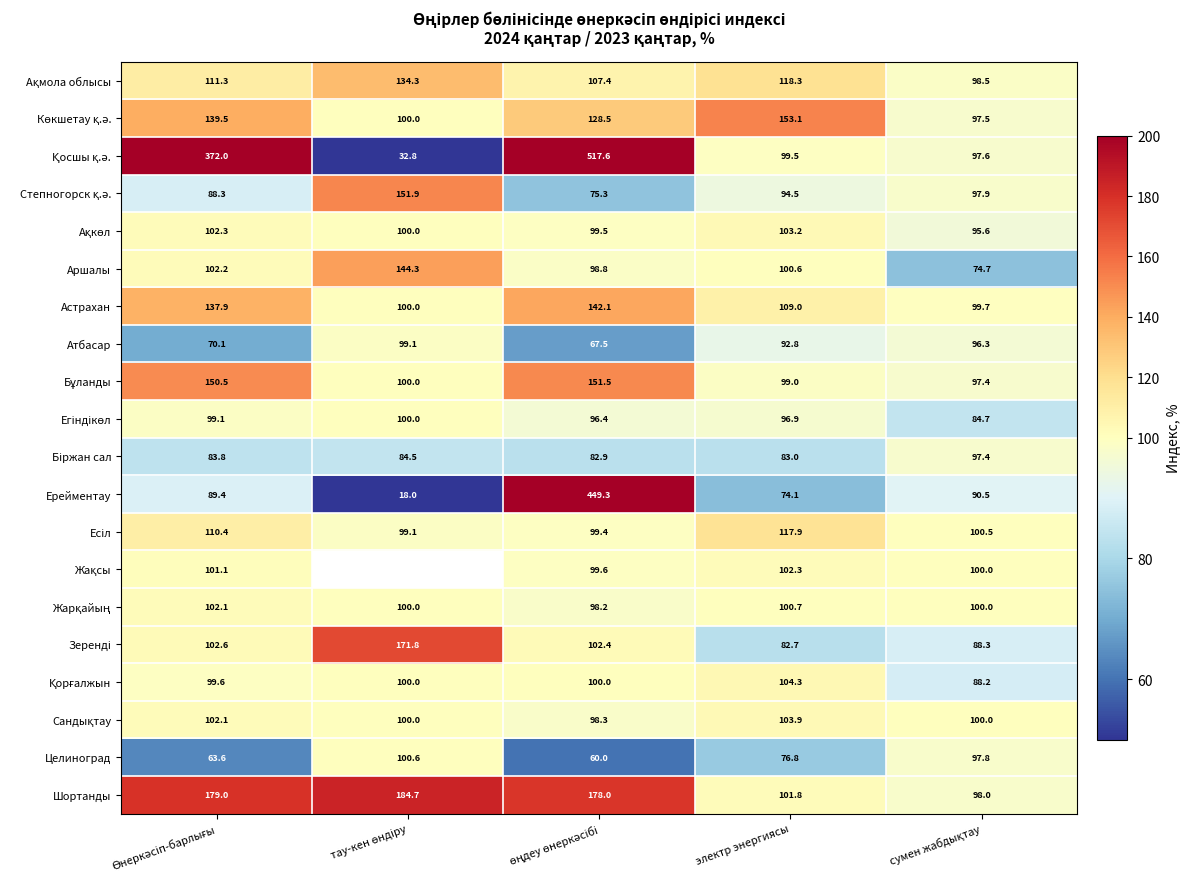

True or false: Целиноград has a value of 134.3 at электр энергиясы.

False